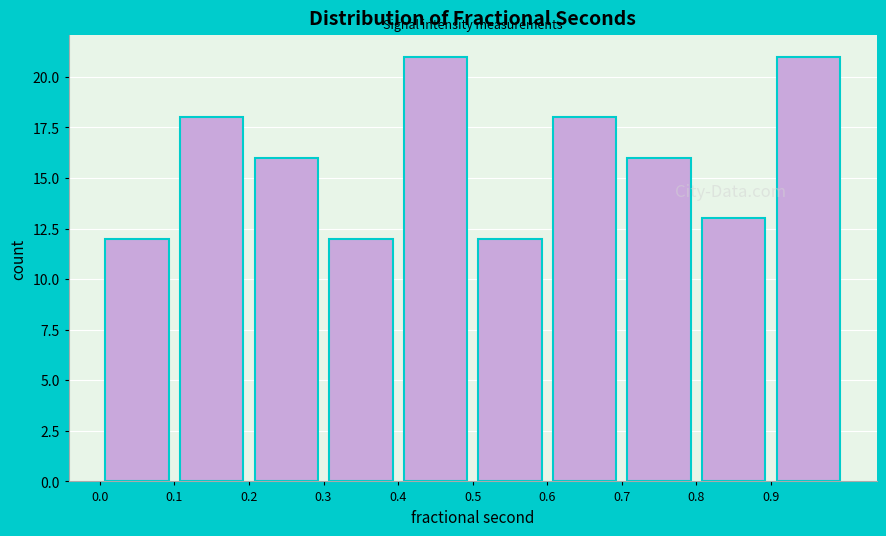

Reading left to right, list every bar in this chart as the range it spans on the x-axis followed by its height. Neither the bar edges nor the heights are printed on the chart, so give them approximately, as read against the axes.

0.01 to 0.11: 12
0.11 to 0.21: 18
0.21 to 0.30: 16
0.30 to 0.40: 12
0.40 to 0.50: 21
0.50 to 0.60: 12
0.60 to 0.70: 18
0.70 to 0.79: 16
0.79 to 0.89: 13
0.89 to 0.99: 21